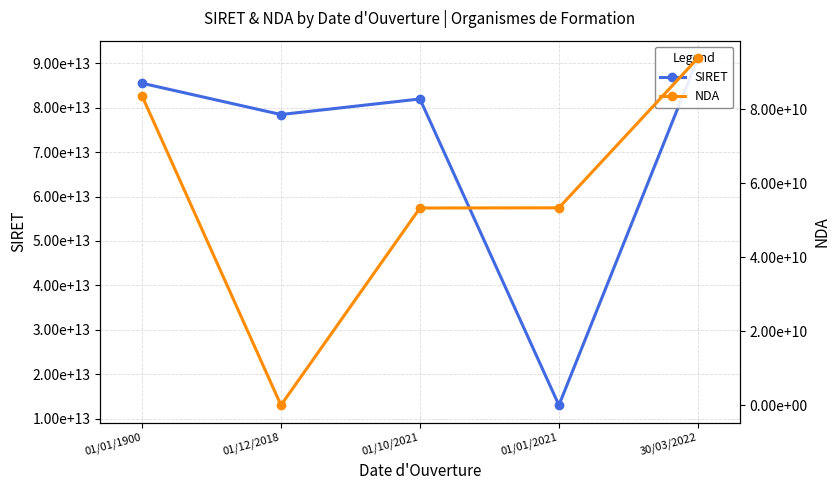

True or false: NDA and SIRET cross at least once.

False